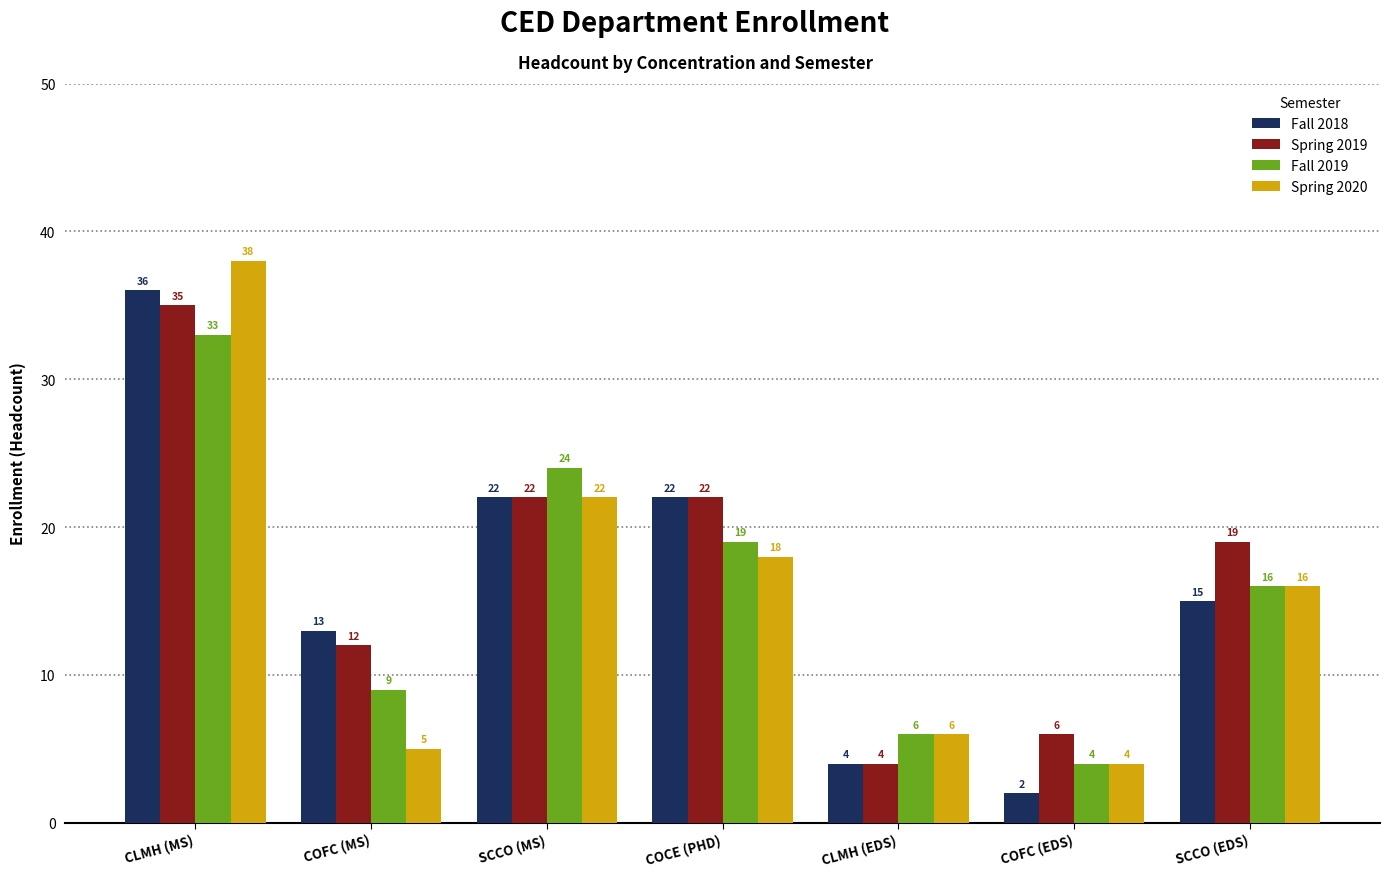

Reading left to right, transcribe all the data shown in this chart.

Fall 2018: CLMH (MS)=36	COFC (MS)=13	SCCO (MS)=22	COCE (PHD)=22	CLMH (EDS)=4	COFC (EDS)=2	SCCO (EDS)=15
Spring 2019: CLMH (MS)=35	COFC (MS)=12	SCCO (MS)=22	COCE (PHD)=22	CLMH (EDS)=4	COFC (EDS)=6	SCCO (EDS)=19
Fall 2019: CLMH (MS)=33	COFC (MS)=9	SCCO (MS)=24	COCE (PHD)=19	CLMH (EDS)=6	COFC (EDS)=4	SCCO (EDS)=16
Spring 2020: CLMH (MS)=38	COFC (MS)=5	SCCO (MS)=22	COCE (PHD)=18	CLMH (EDS)=6	COFC (EDS)=4	SCCO (EDS)=16